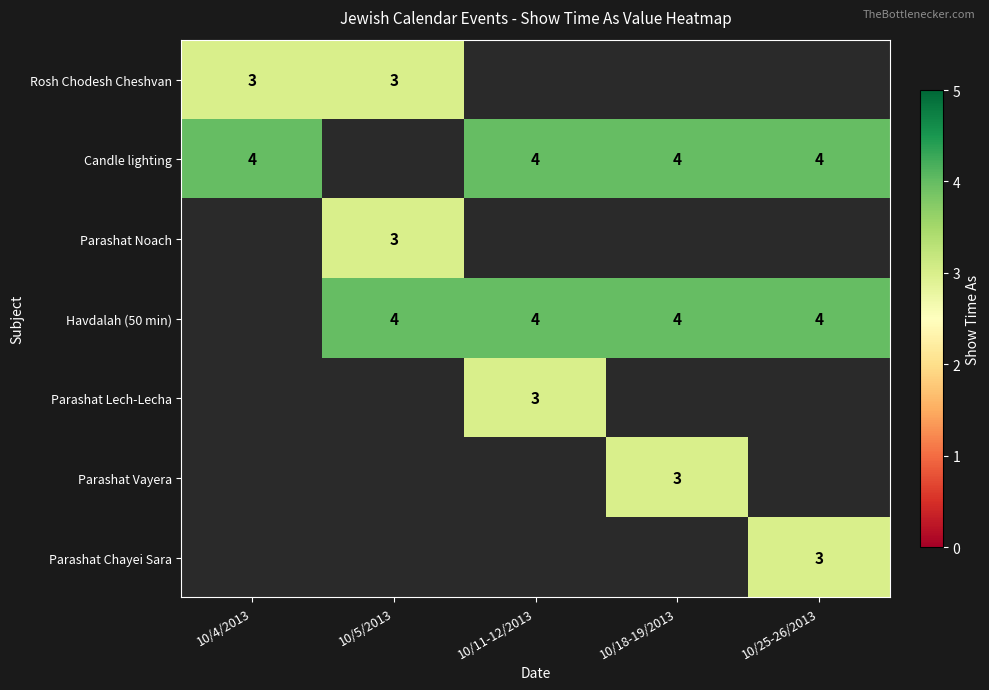

What is the sum of the Rosh Chodesh Cheshvan values at 10/5/2013 and 10/4/2013?

6